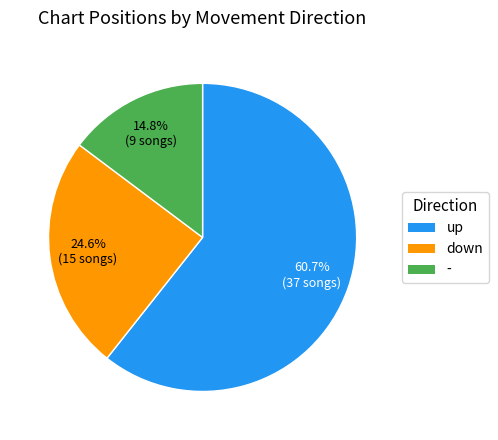

Which category has the biggest portion of the pie?

up